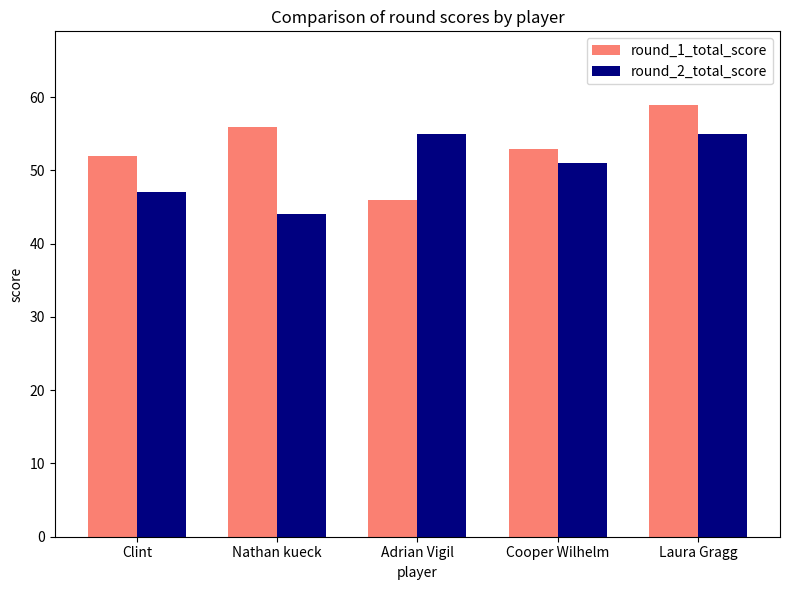

What are all the series names shown in the legend?

round_1_total_score, round_2_total_score